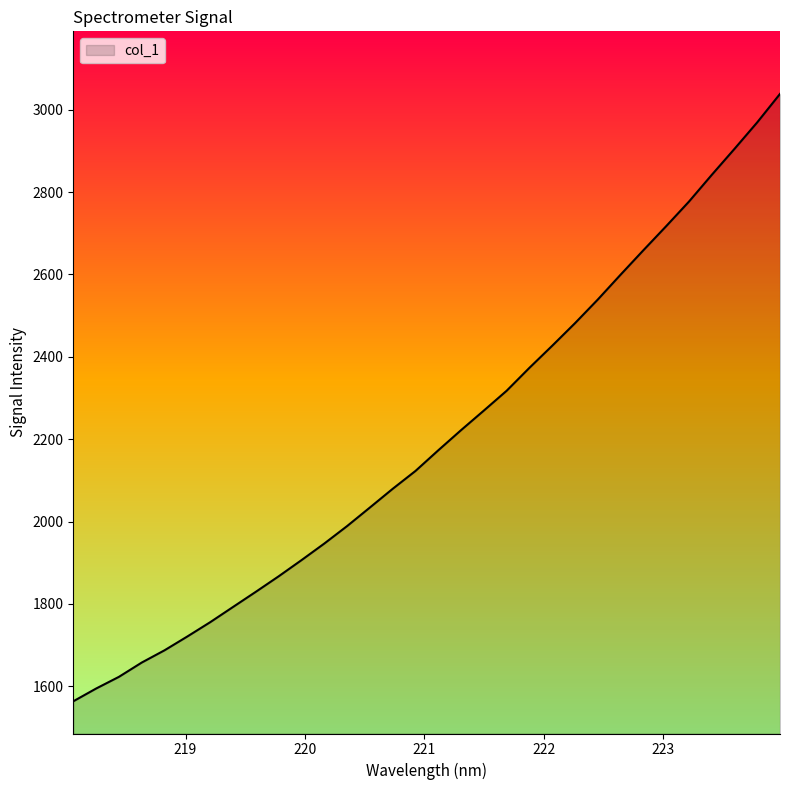

What is the difference between the maximum and minimum values?

1474.8